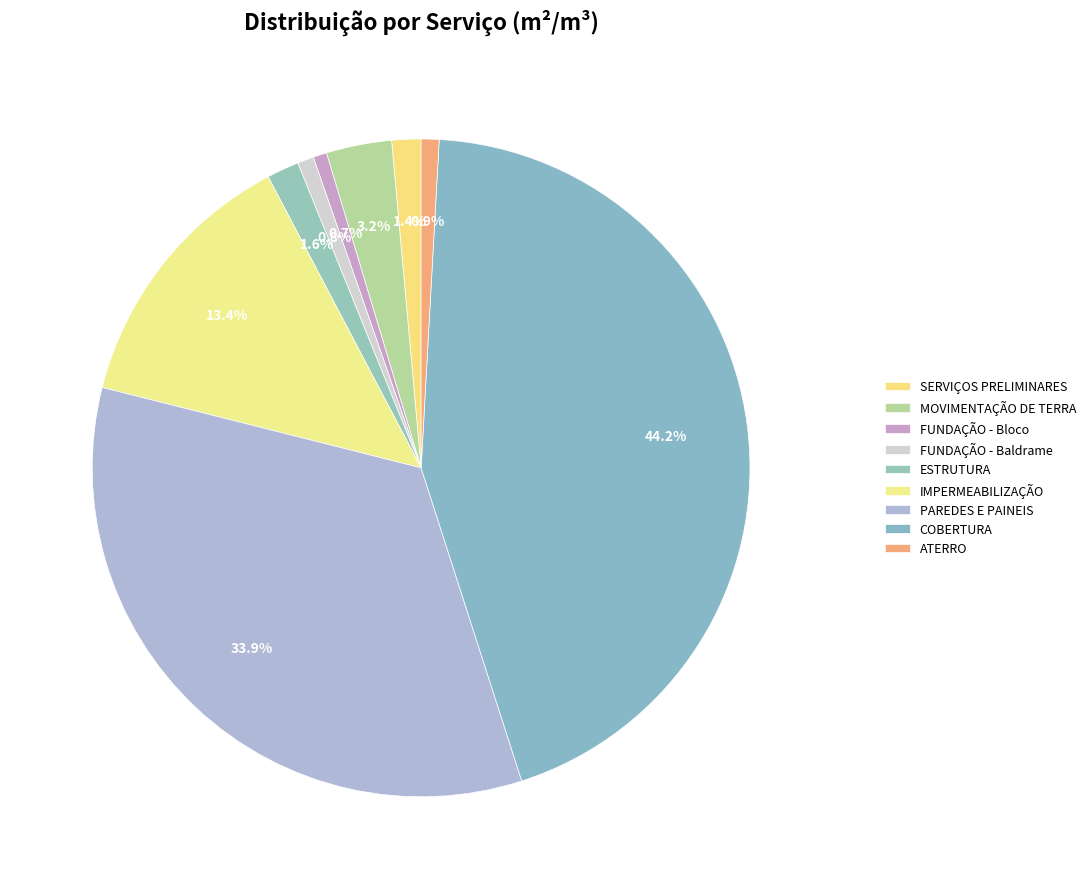

Count the number of slices in the pie.

9